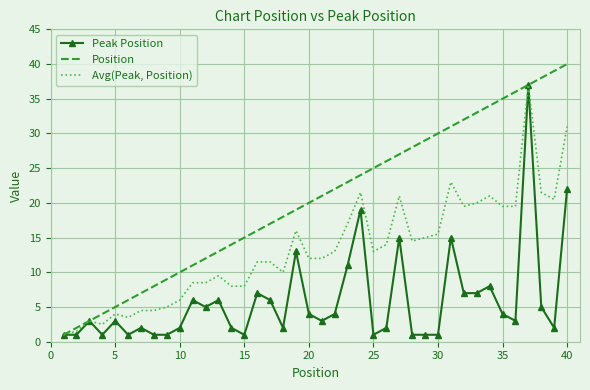

What is the average value of the Position series?

20.5